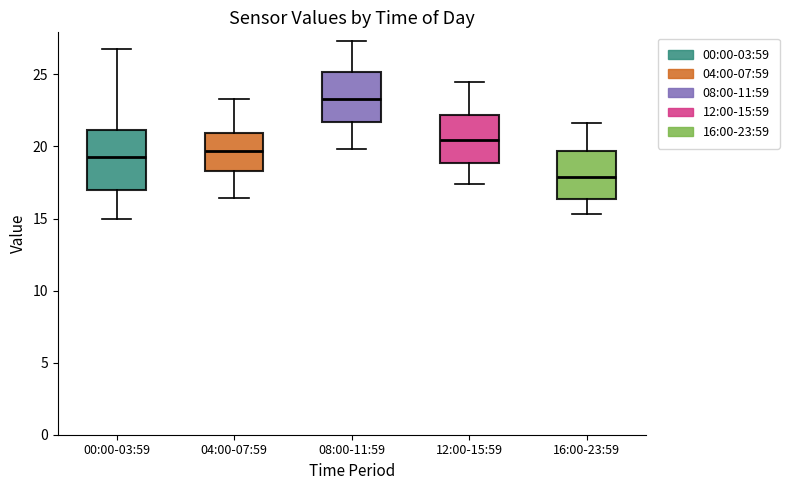

Reading left to right, read every box against the y-axis: the position of its median line, the range the box covers, and the ends of its whiskers. The values are not printed on the chart, so give them approximately, as read against the axis.

00:00-03:59: median 19.5, box 17.0 to 21.0, whiskers 15.0 to 27.0
04:00-07:59: median 19.5, box 18.5 to 21.0, whiskers 16.5 to 23.5
08:00-11:59: median 23.5, box 21.5 to 25.0, whiskers 20.0 to 27.5
12:00-15:59: median 20.5, box 19.0 to 22.0, whiskers 17.5 to 24.5
16:00-23:59: median 18.0, box 16.5 to 19.5, whiskers 15.5 to 21.5